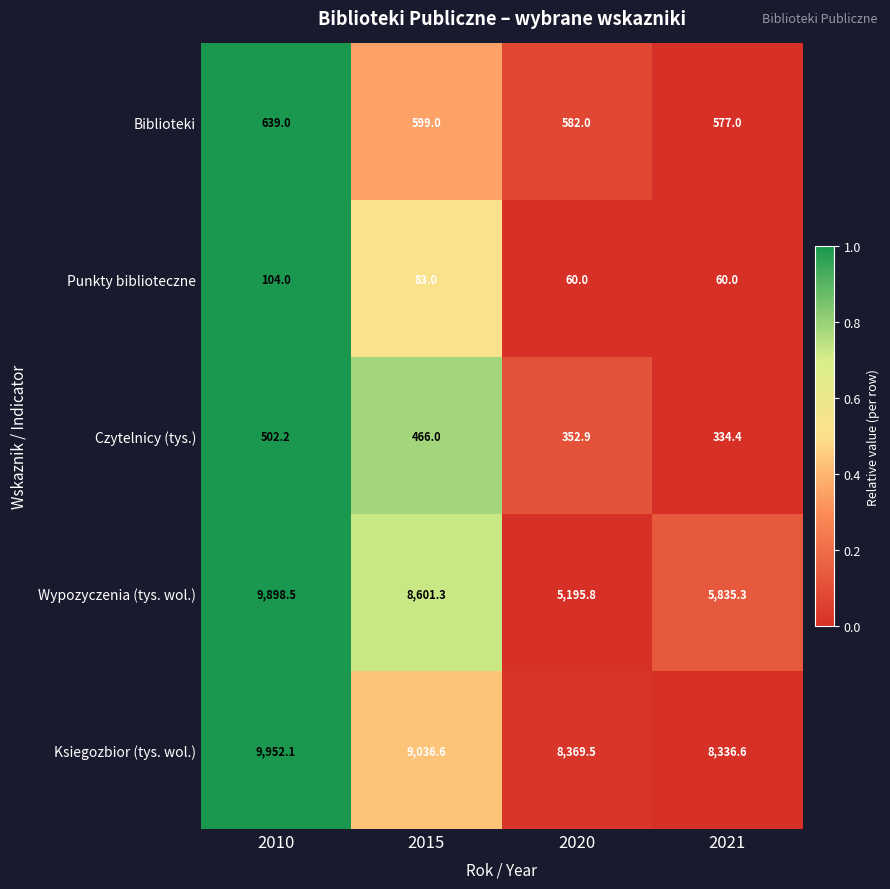

True or false: Ksiegozbior (tys. wol.) has a value of 4981.5 at 2020.

False